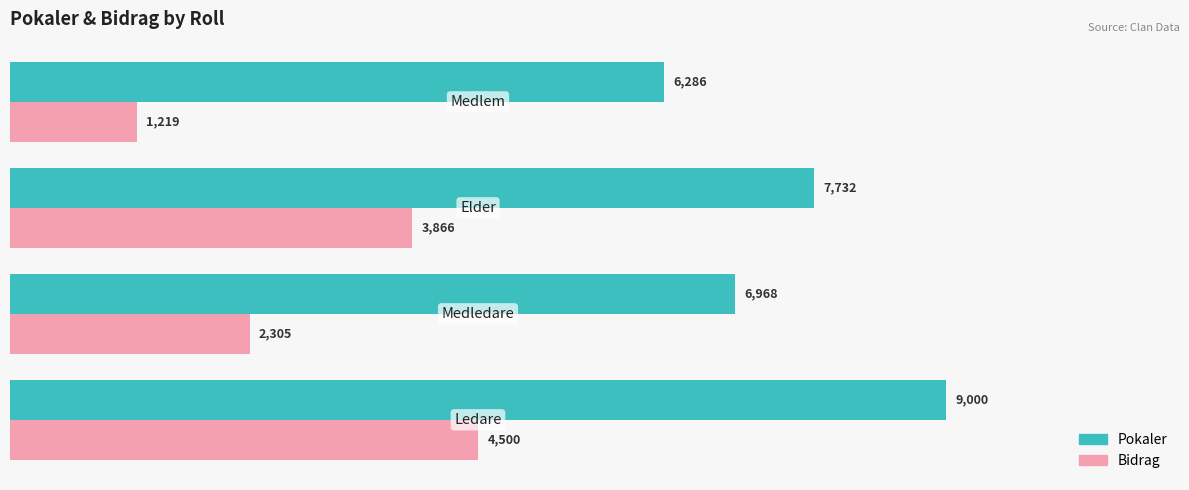

What is the maximum value for Pokaler?

9000